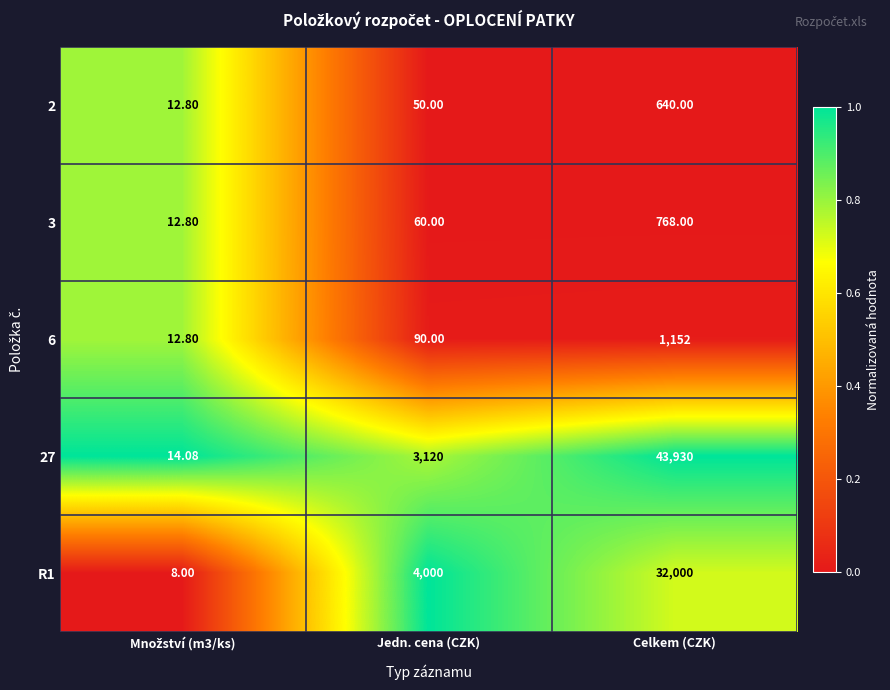

Between Jedn. cena (CZK) and Celkem (CZK), which series saw the biggest shift?

27